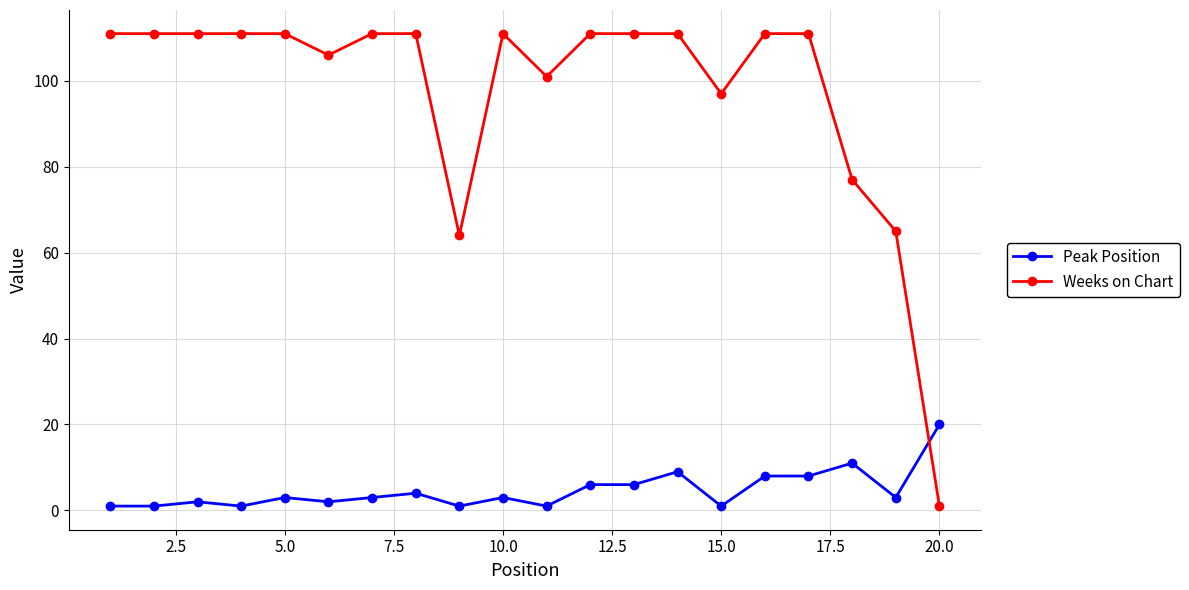

After their last crossing, which series has the higher values: Peak Position or Weeks on Chart?

Peak Position